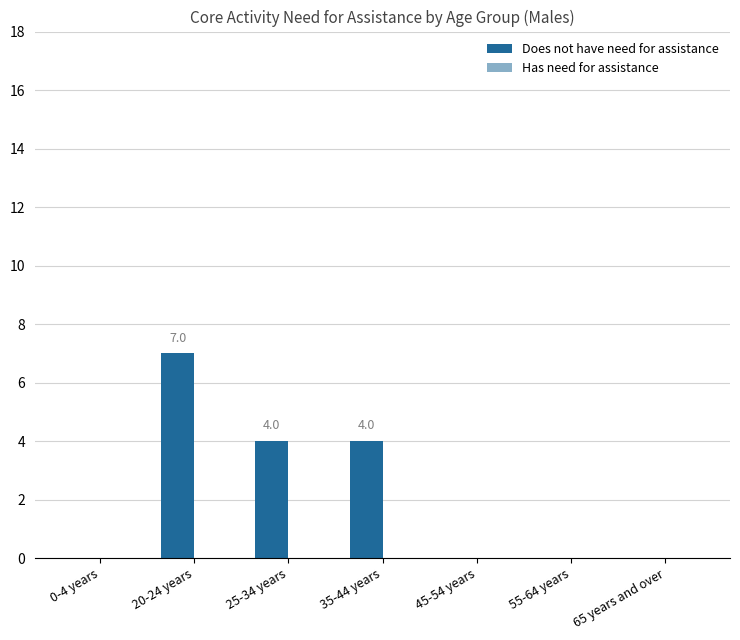

True or false: the data shows -4 at 45-54 years.

False